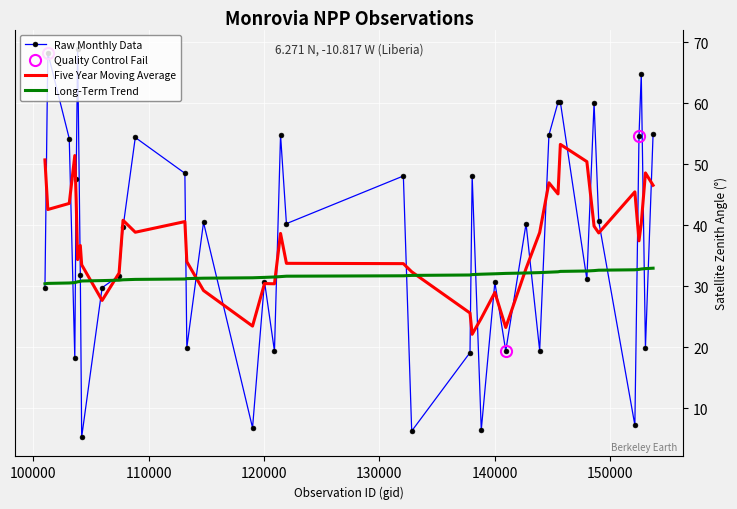

What is the maximum value for Five Year Moving Average?

53.2